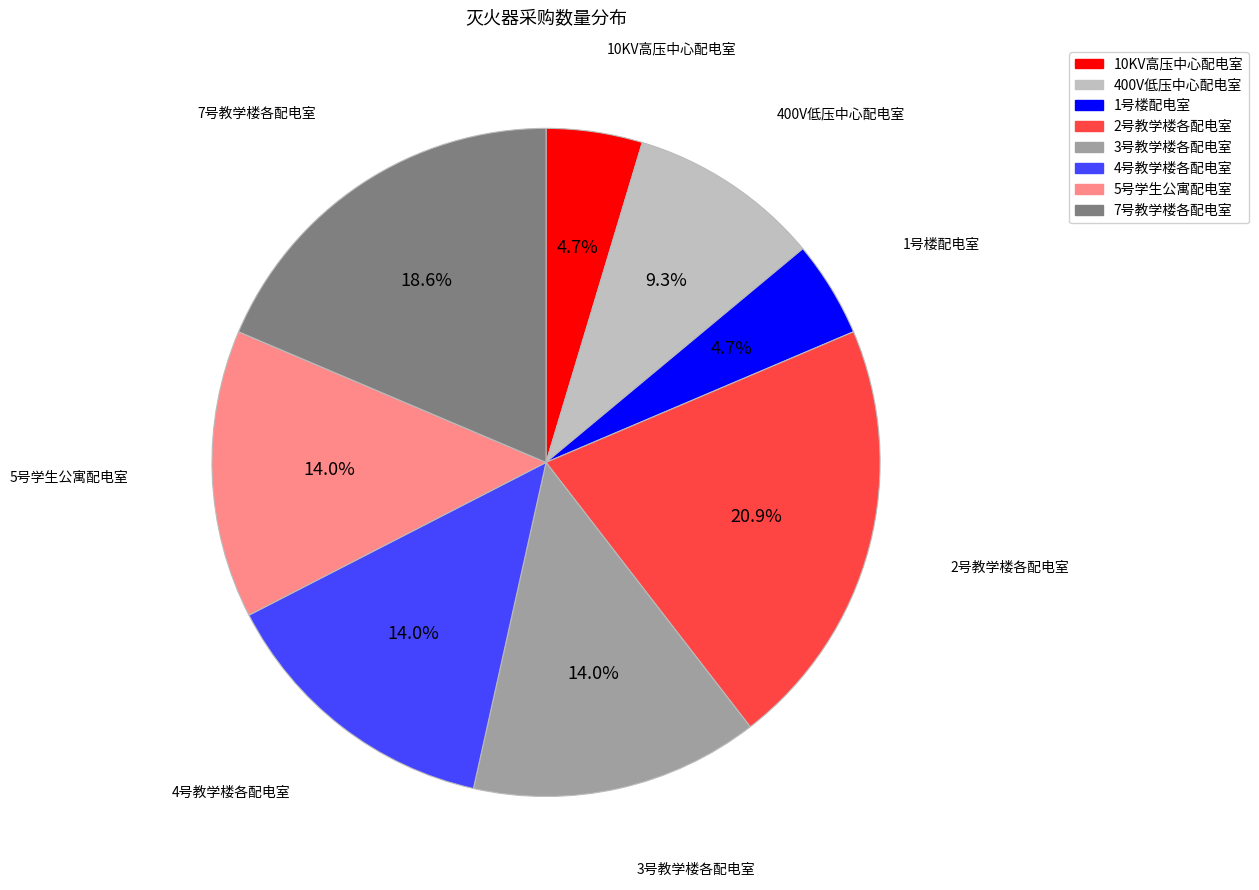

Do 4号教学楼各配电室 and 1号楼配电室 together represent more than half of the pie?

No